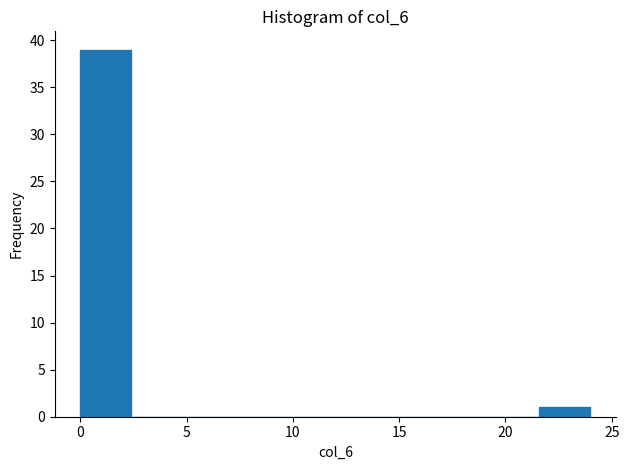

How tall is the bar that spans 0.0 to 2.4 on the x-axis? Neither the bar edges nor the heights are printed on the chart, so give them approximately, as read against the axes.

39